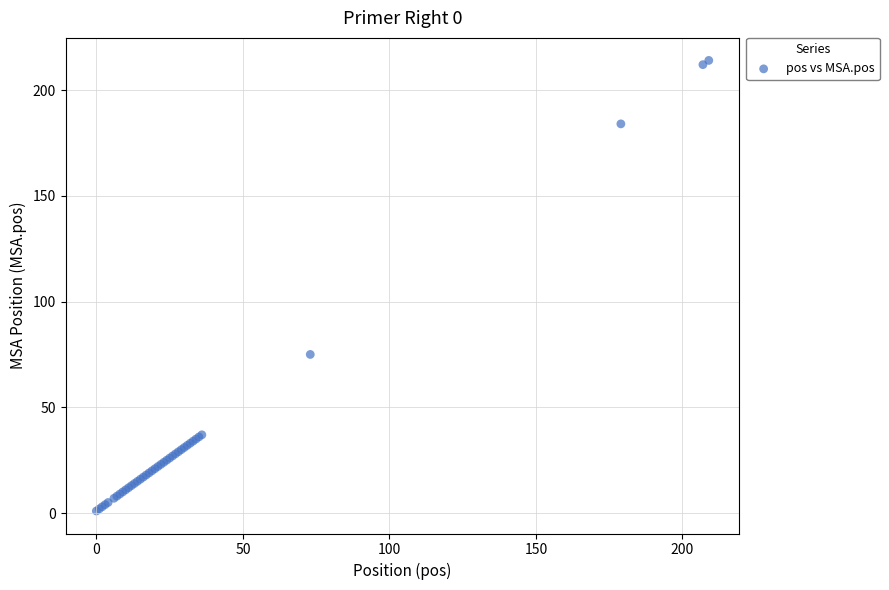

What Y value in the scatter plot is closest to 107?

75